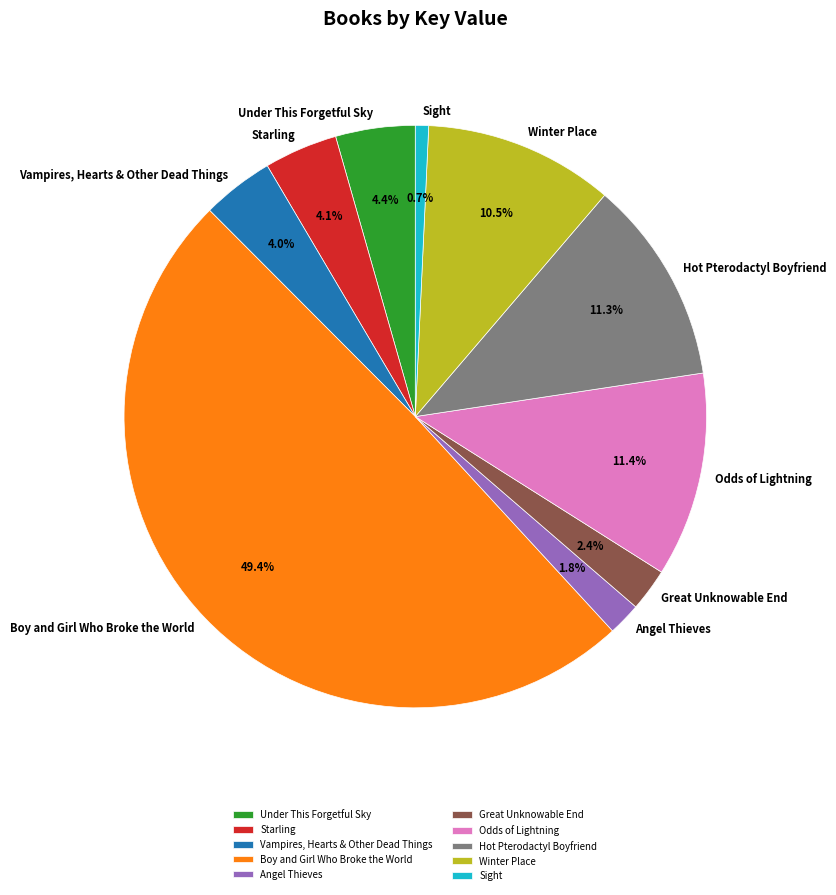

How many segments does this pie chart have?

10